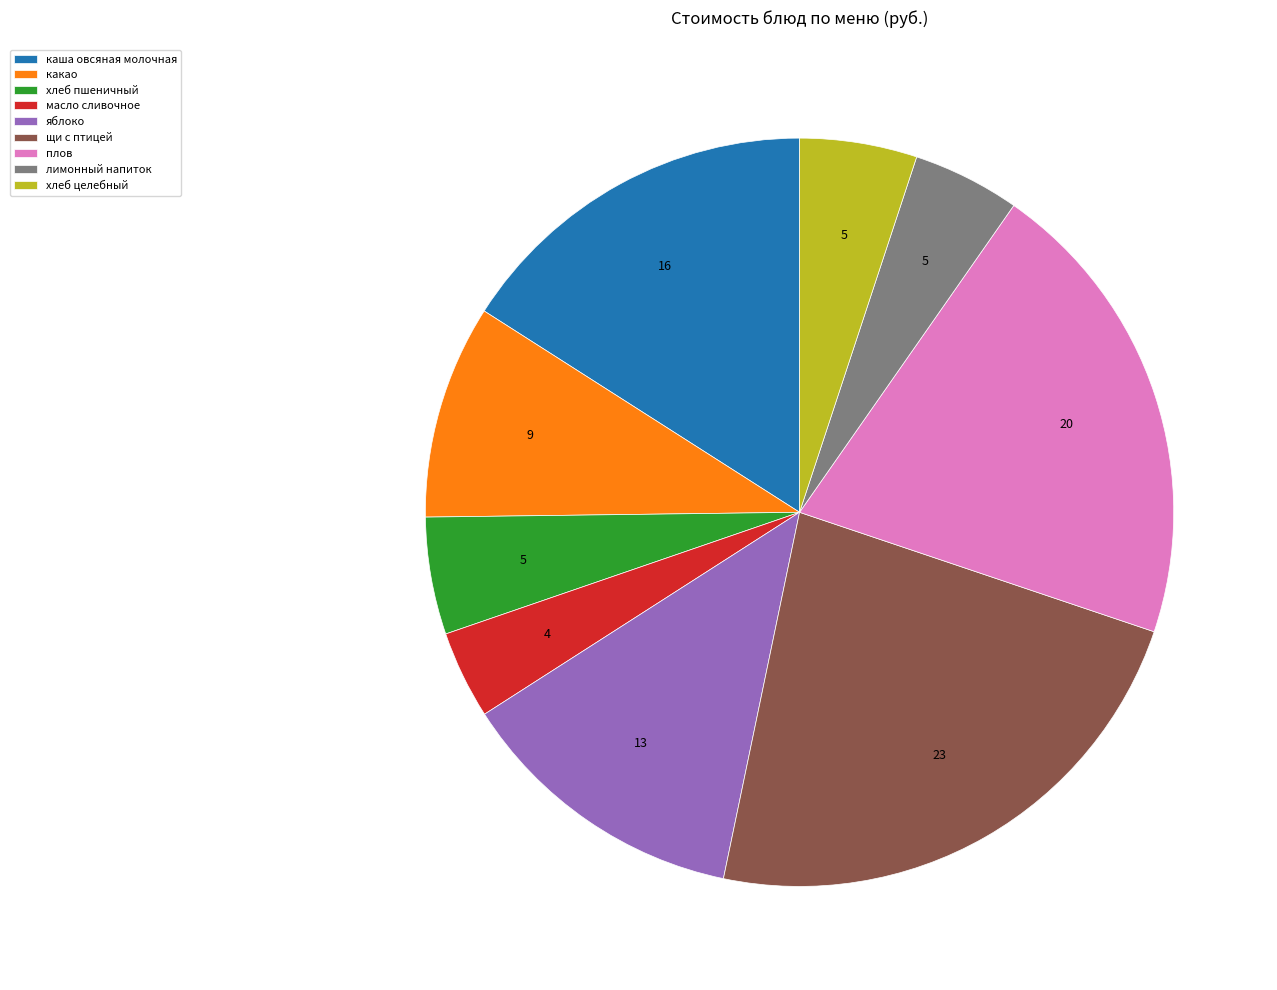

Do хлеб целебный and каша овсяная молочная together represent more than half of the pie?

No